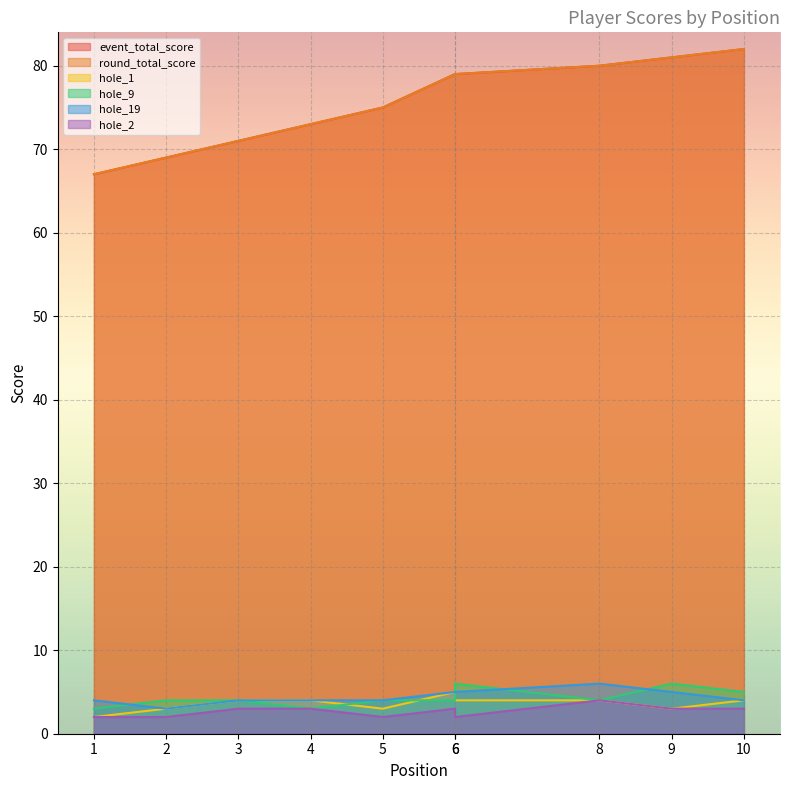

The value of hole_19 at 1 is 4. True or false?

True